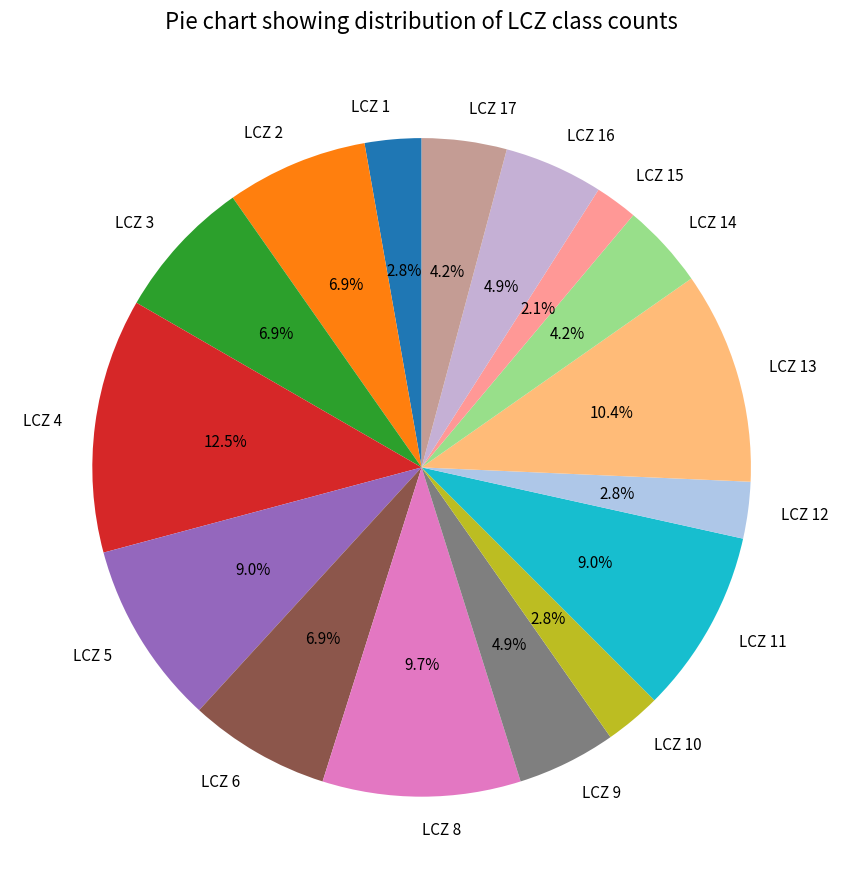

To the nearest percent, what is the difference between the largest and smallest slice percentages?

10%